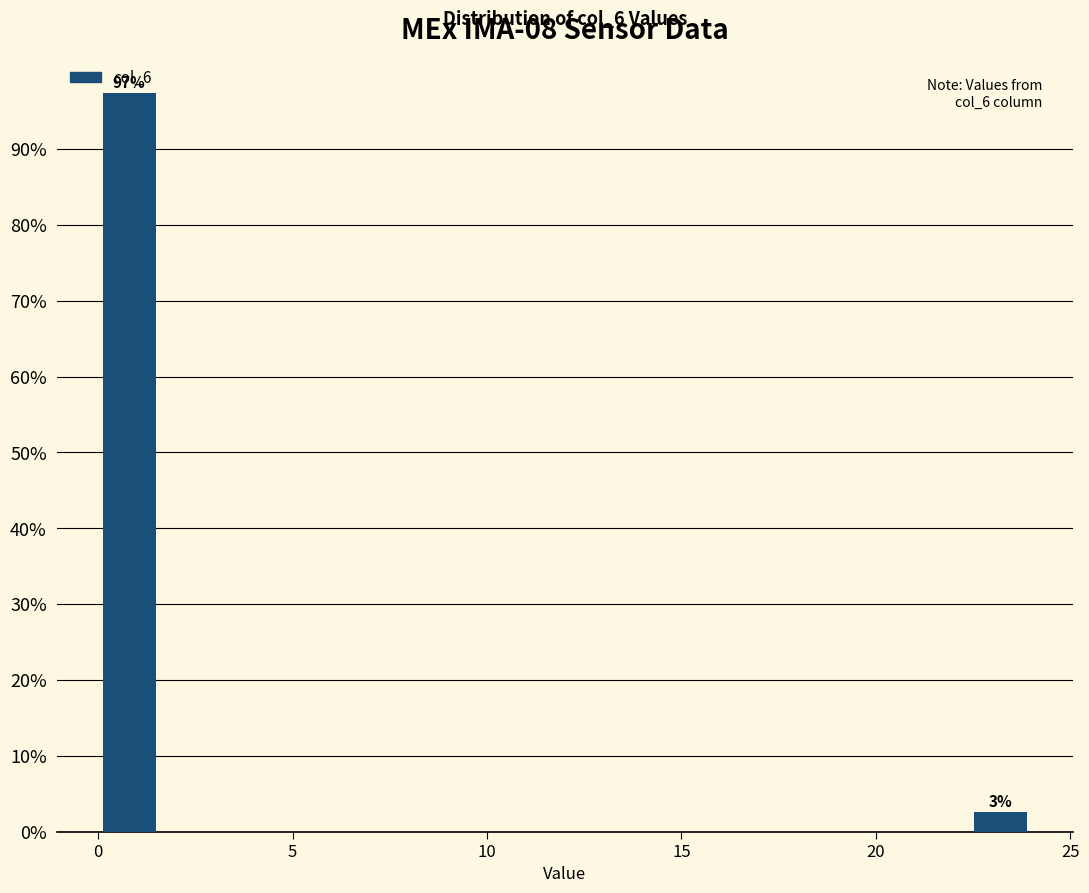

Read against the x-axis, roughly where is the centre of the tallest bar?

1.0